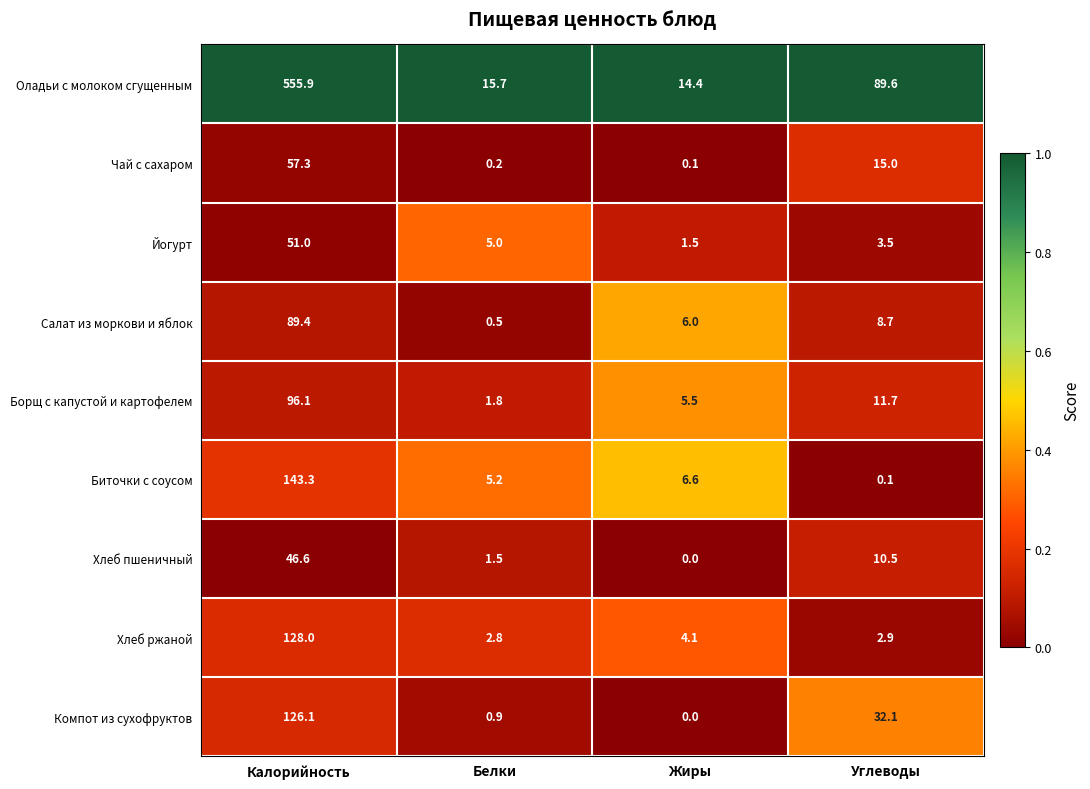

True or false: Хлеб пшеничный has a value of 2.3 at Белки.

False